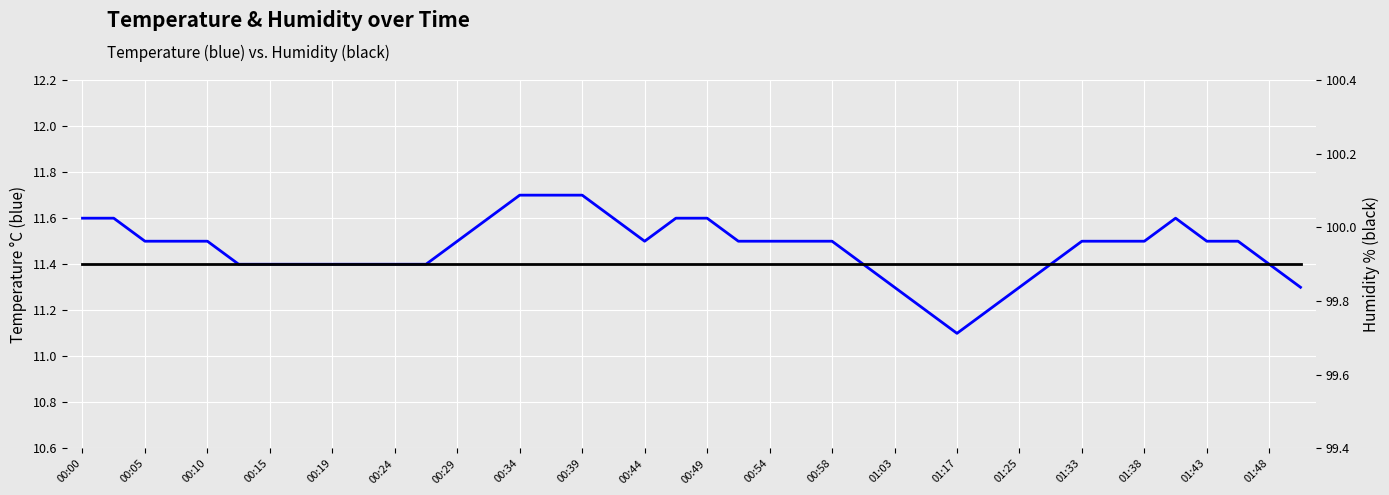

At which label does humidity reach its peak?

00:00